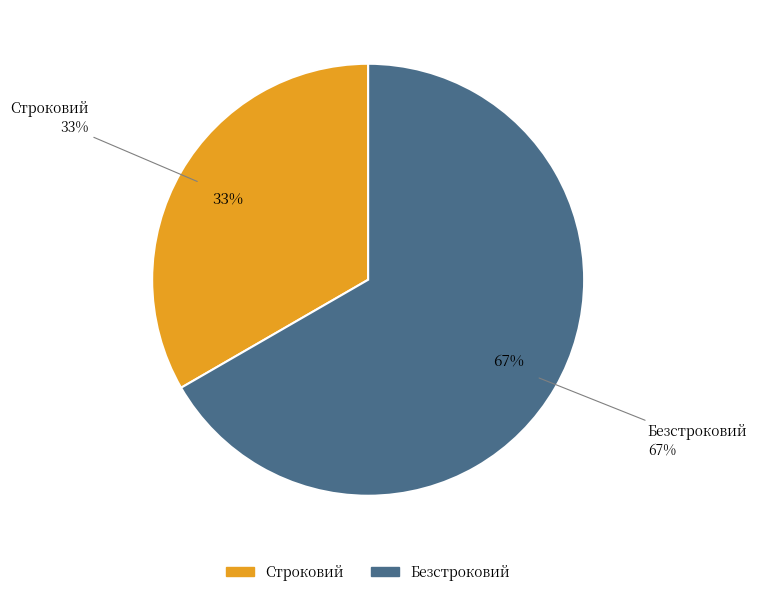

To the nearest percent, what is the combined percentage of Безстроковий and Строковий?

100%